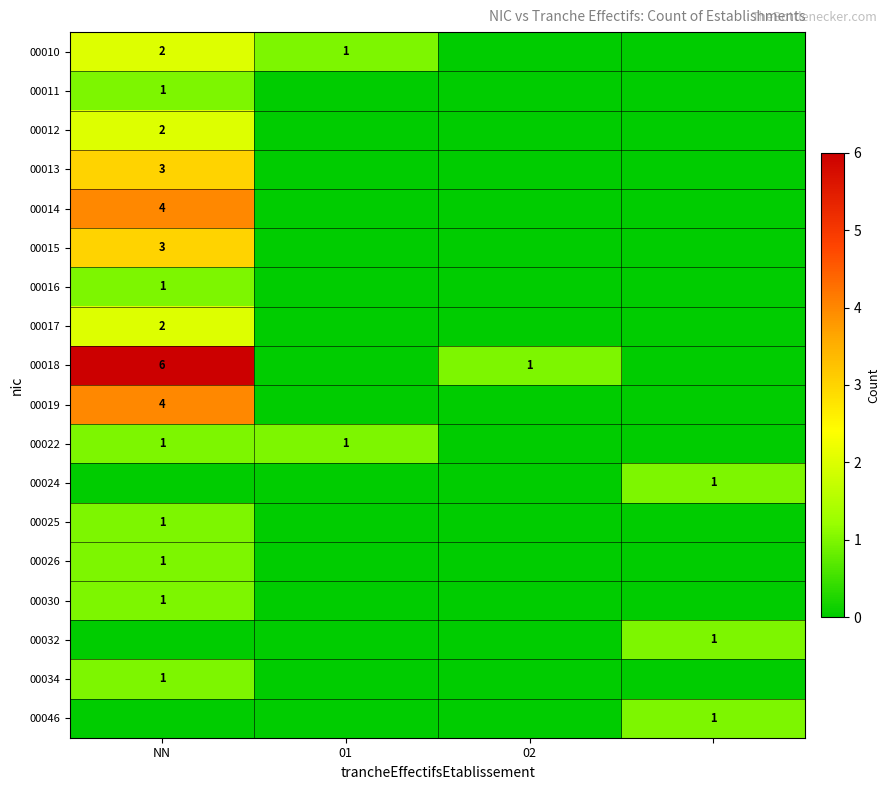

At which category does the chart reach its peak across all series?

NN